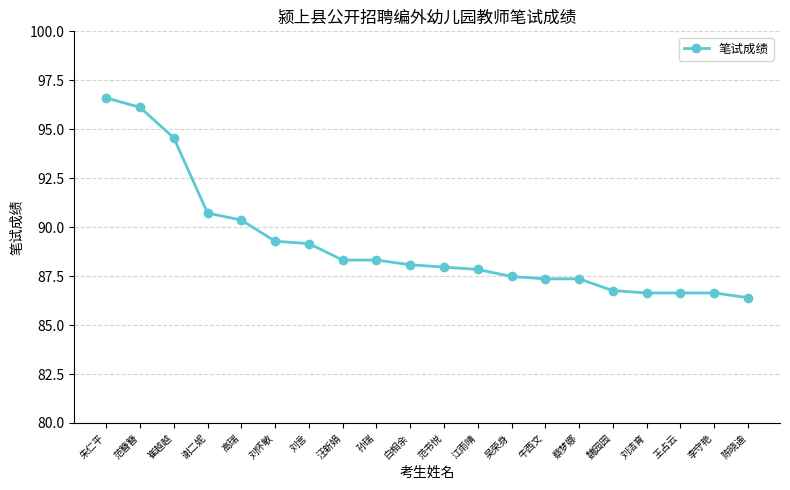

What is the greatest value displayed?

96.6